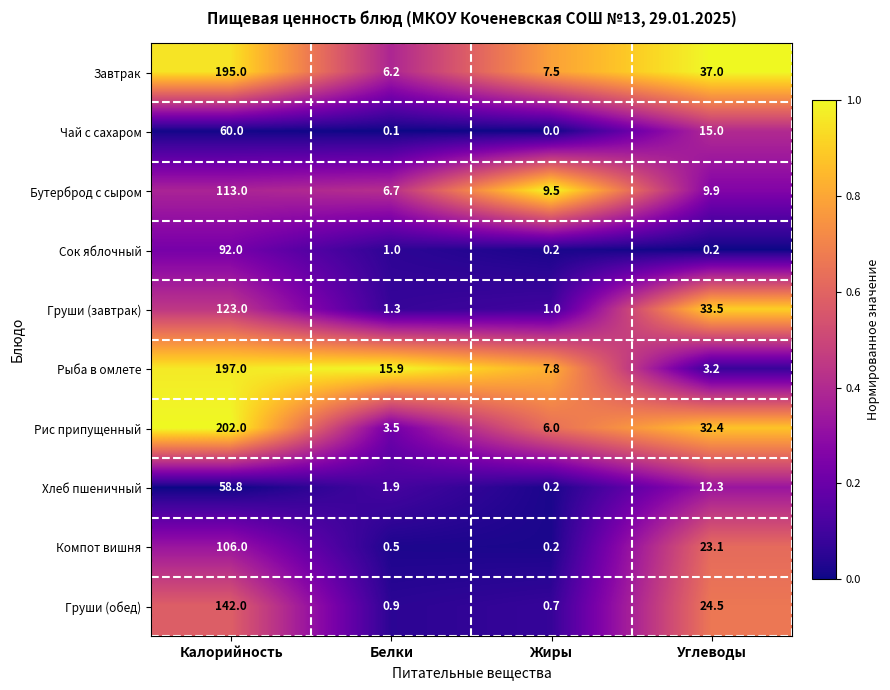

The Сок яблочный series shows 161.4 at Калорийность. True or false?

False